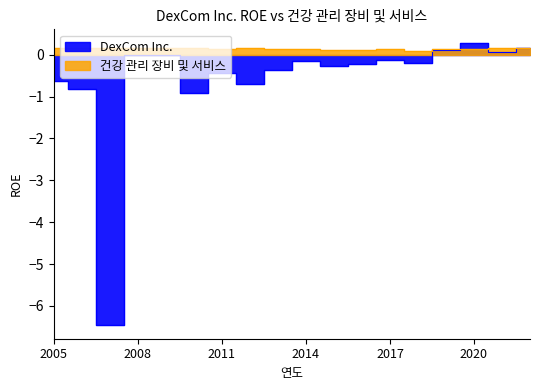

The 건강 관리 장비 및 서비스 series shows 0.2 at 2019. True or false?

False